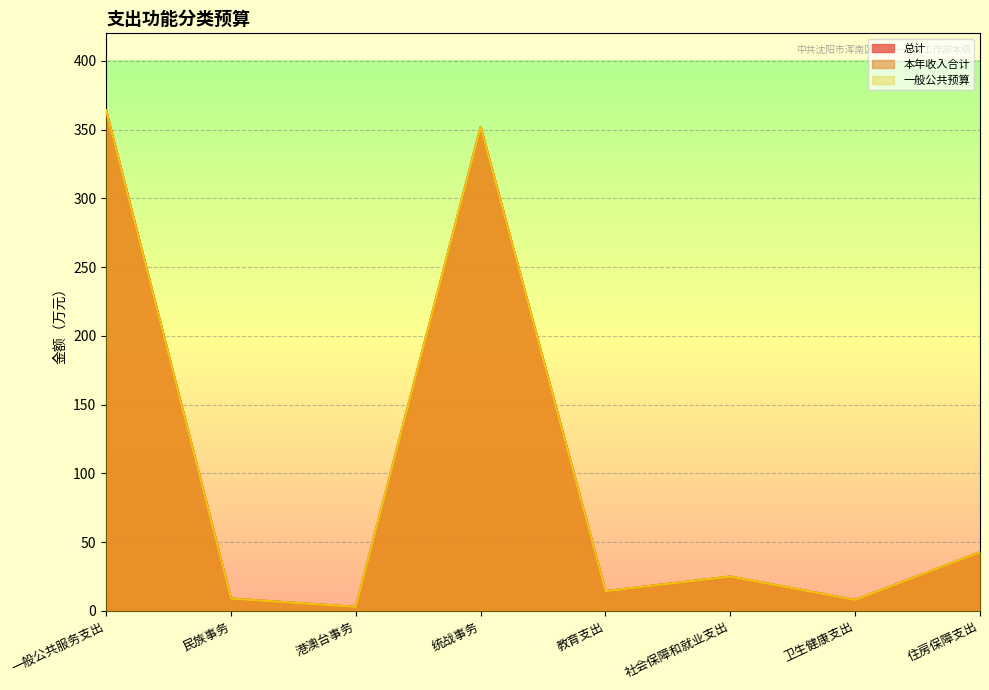

At how many categories does at least one series exceed 260?

2